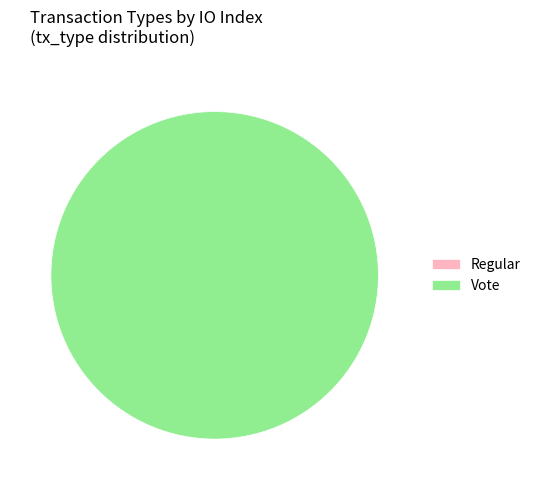

Is Regular the majority of the pie?

No